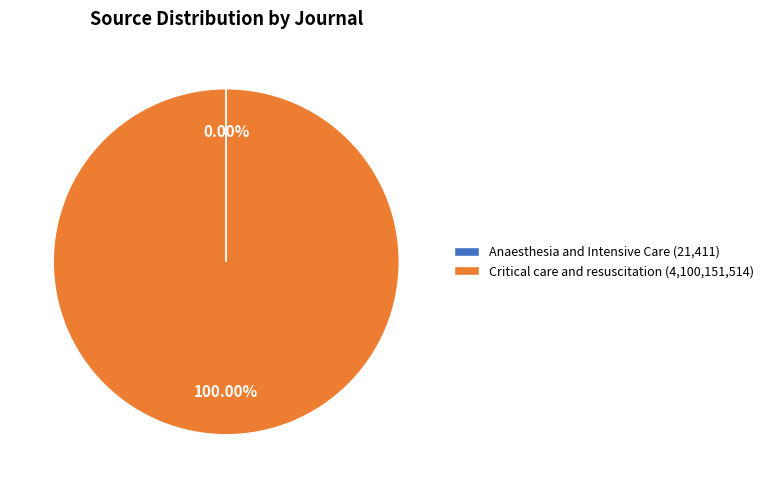

Does Critical care and resuscitation (4,100,151,514) represent more than half of the total?

Yes